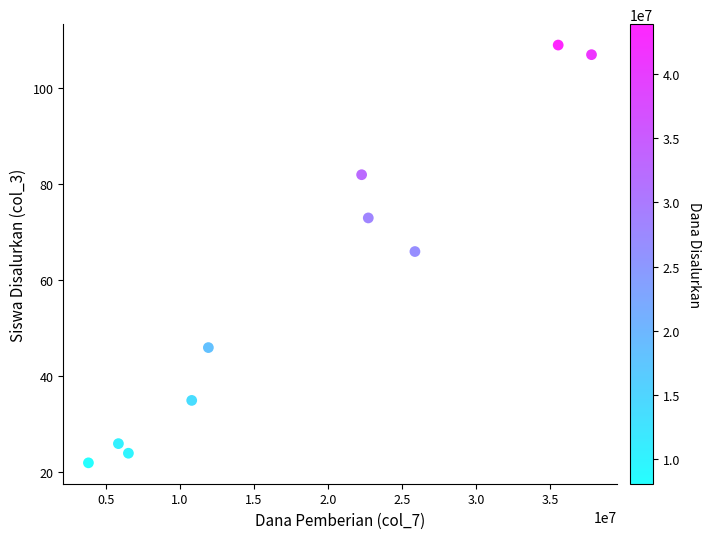

What Y value in the scatter plot is closest to 65?

66